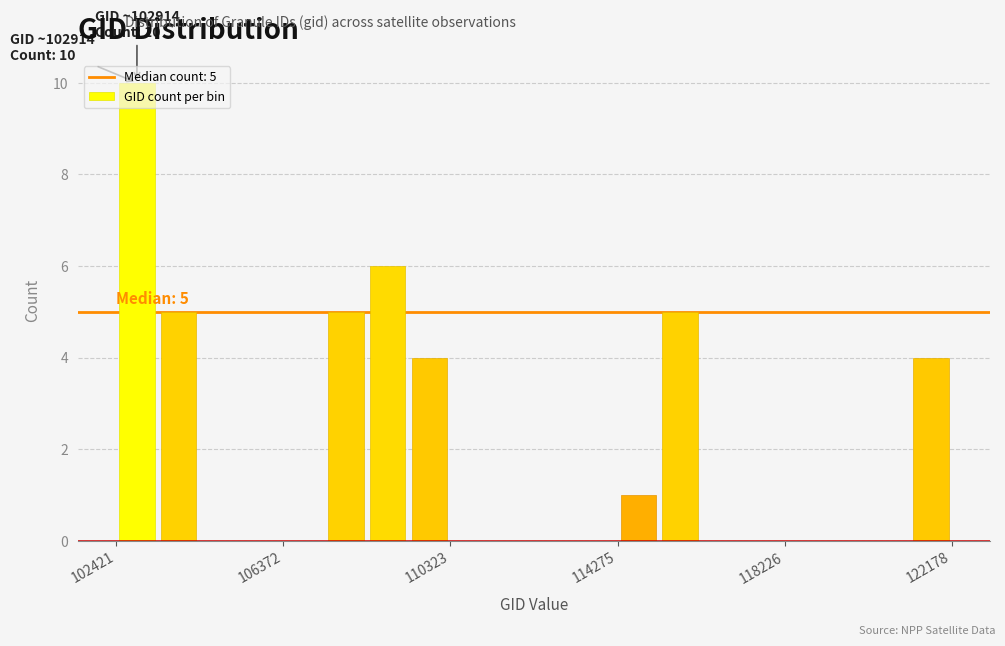

Around what value on the x-axis is the tallest bar? Give the approximate position of its centre, as read against the axis.

103000